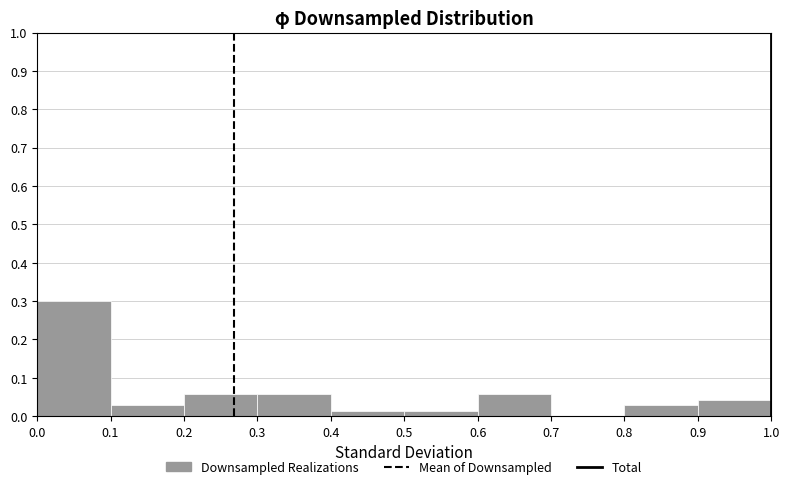

Which range on the x-axis has the tallest bar?

0.0 to 0.1